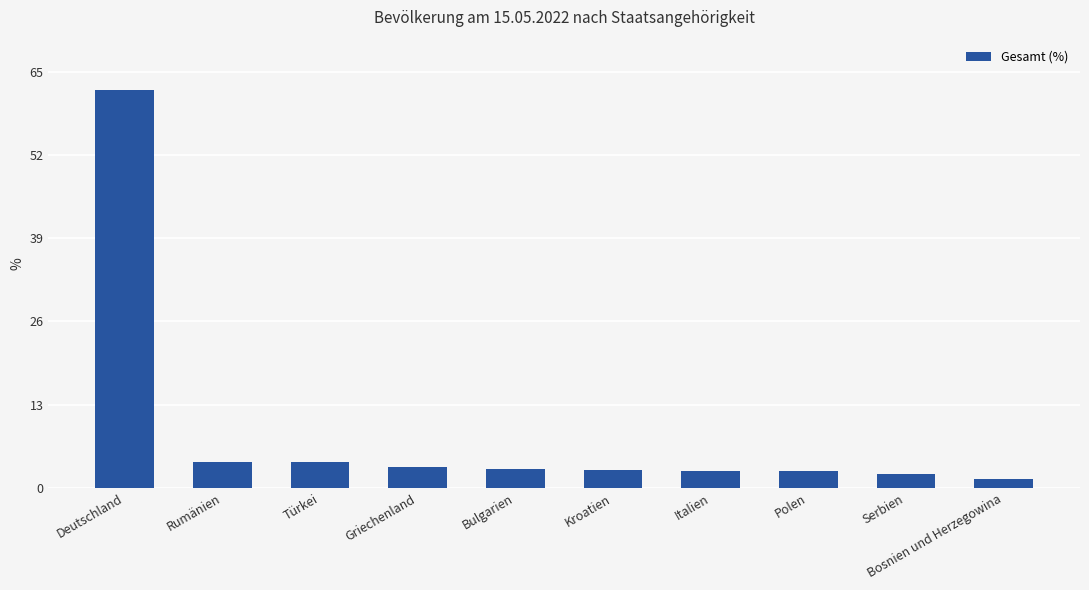

Is it true that the value at Türkei is 4.1?

True